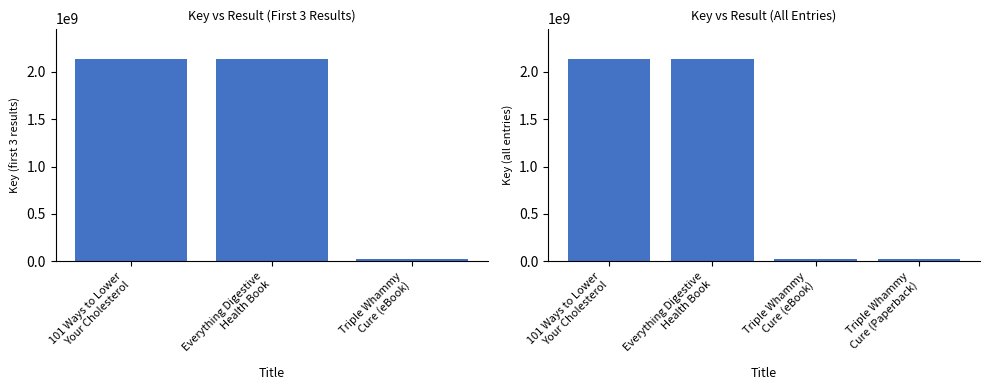

At which label is the value closest to 1080355306?

Everything Digestive
Health Book